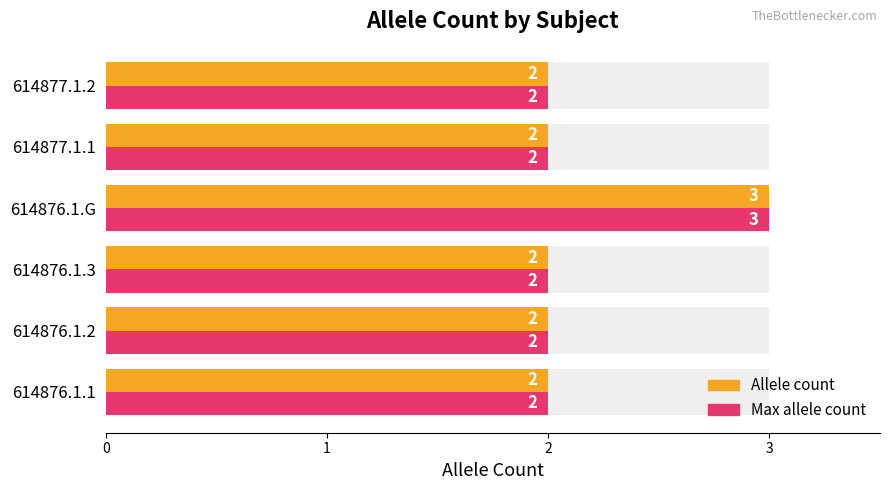

Which series has the largest total across all categories?

Allele count